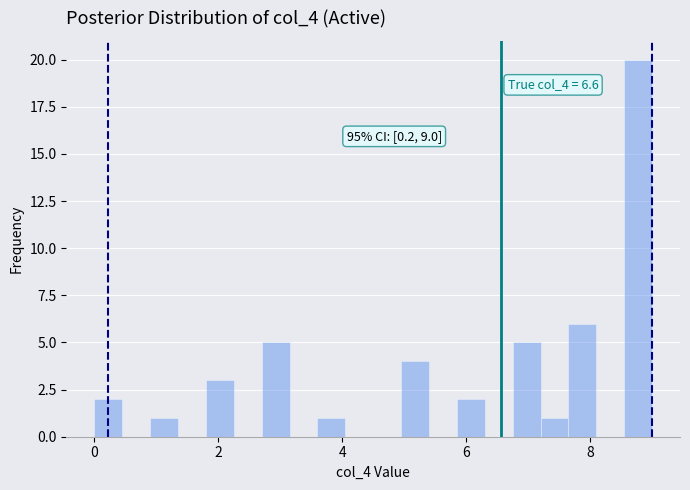

Read against the x-axis, roughly where is the centre of the tallest bar?

8.8